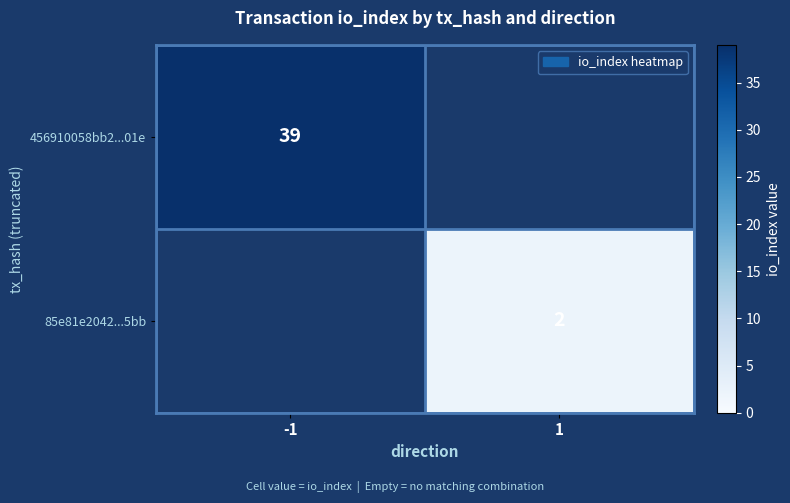

True or false: 456910058bb2...01e has a value of 22 at -1.

False